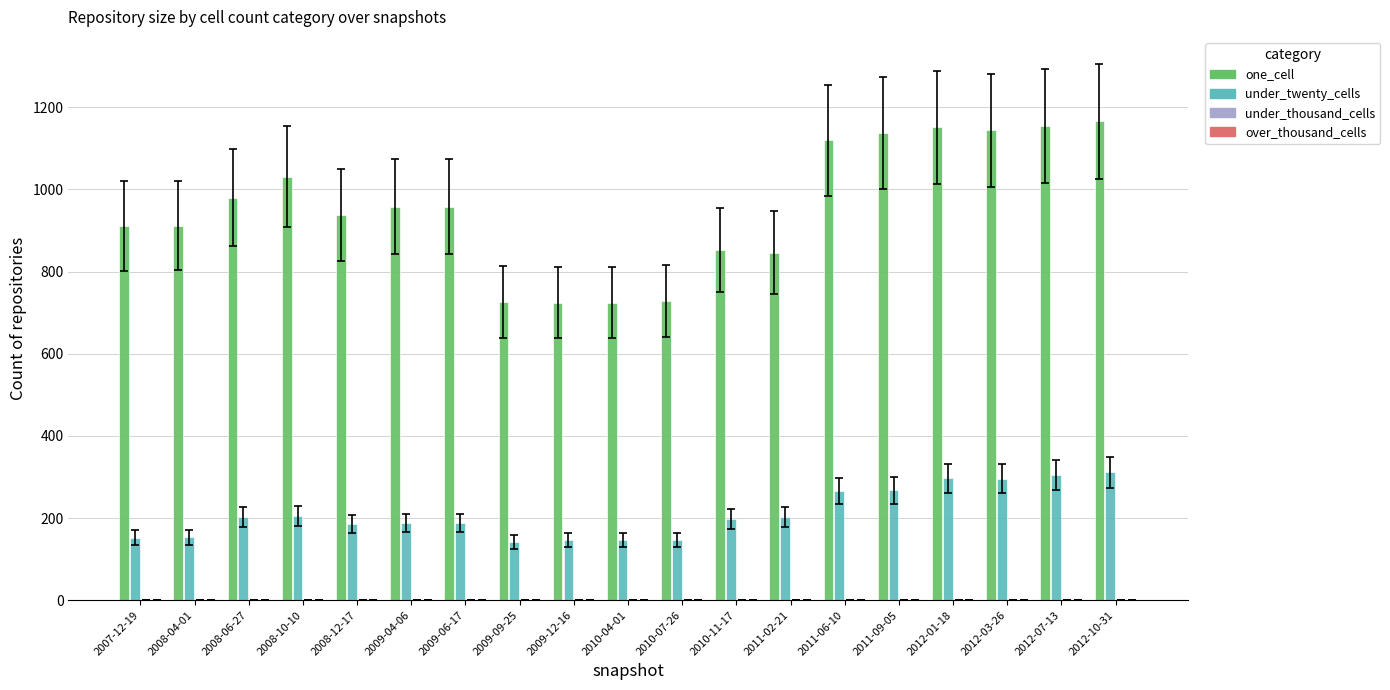

Which series has the largest range (max minus min)?

one_cell